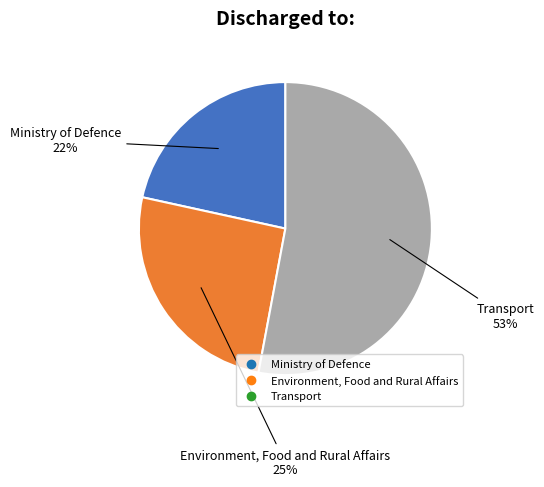

Which has a higher value, Environment, Food and Rural Affairs or Ministry of Defence?

Environment, Food and Rural Affairs